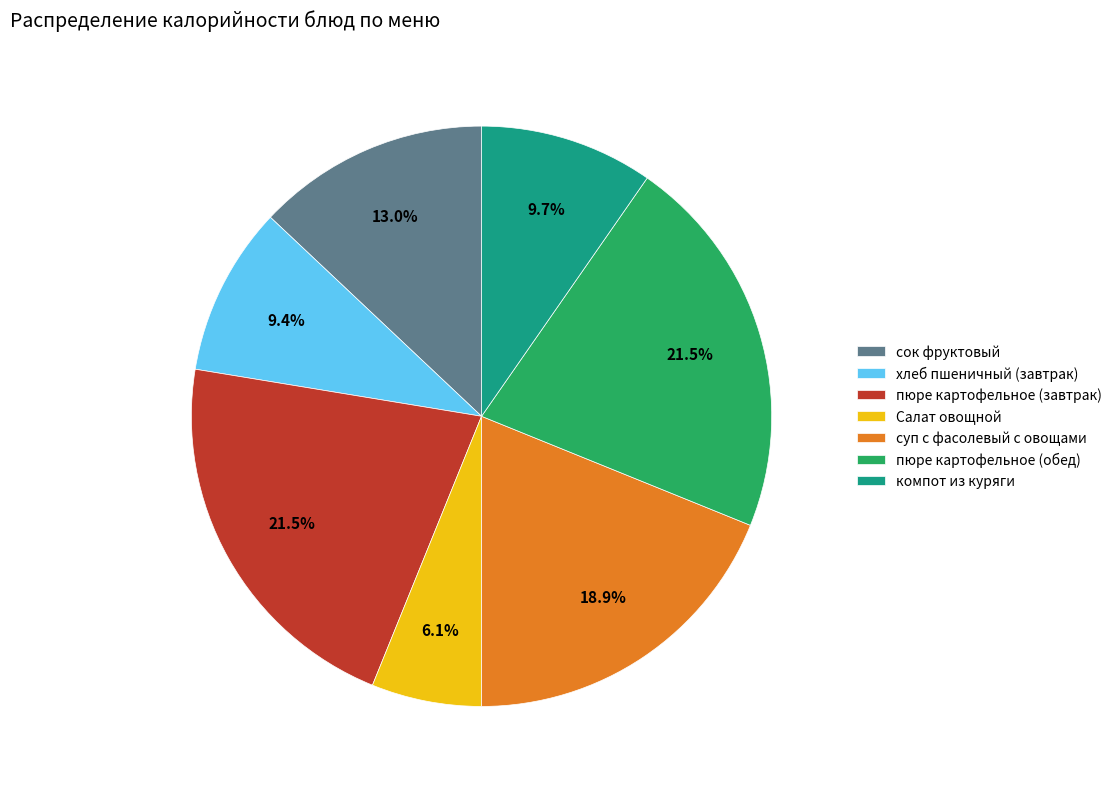

What percentage do суп с фасолевый с овощами and Салат овощной together represent?

25.0%